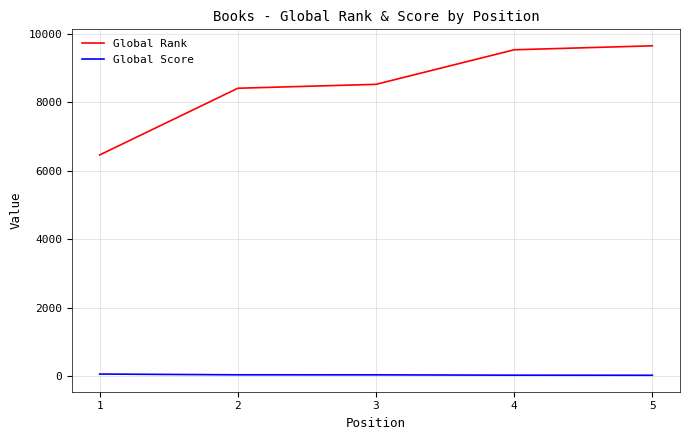

Count the number of categories in the chart.

5